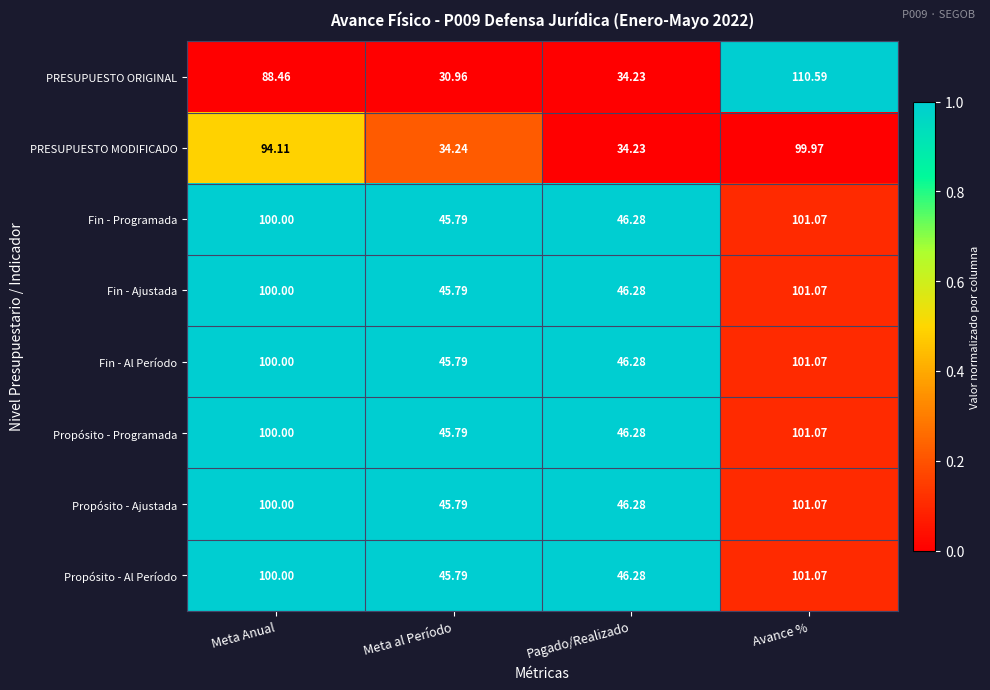

Where is Fin - Ajustada nearest to the value 73?

Pagado/Realizado